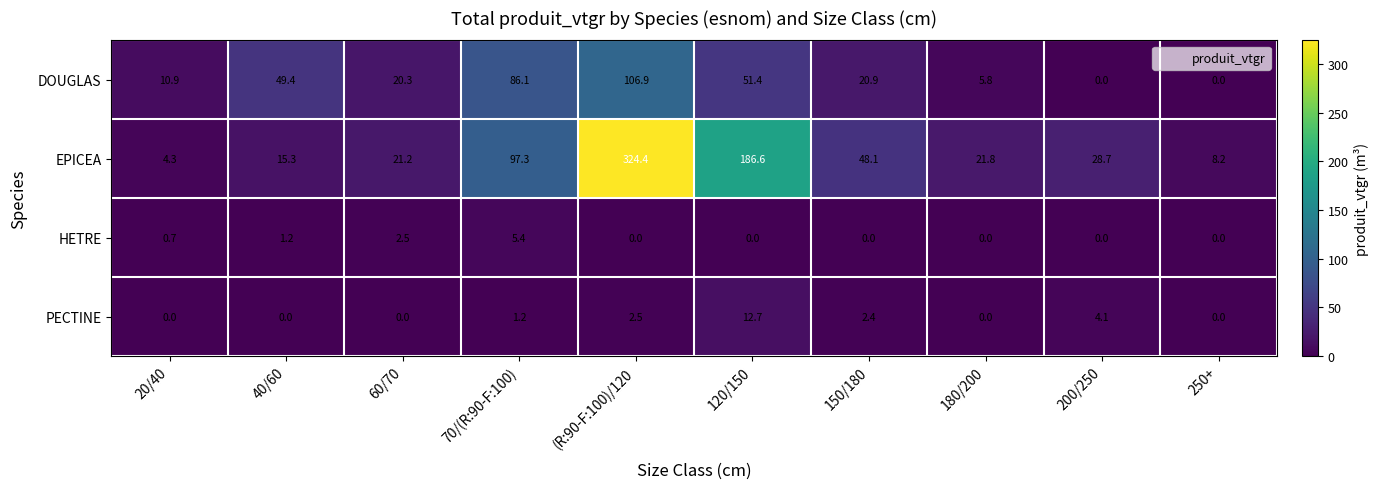

Is the value of HETRE at 120/150 greater than the value of DOUGLAS at 150/180?

No